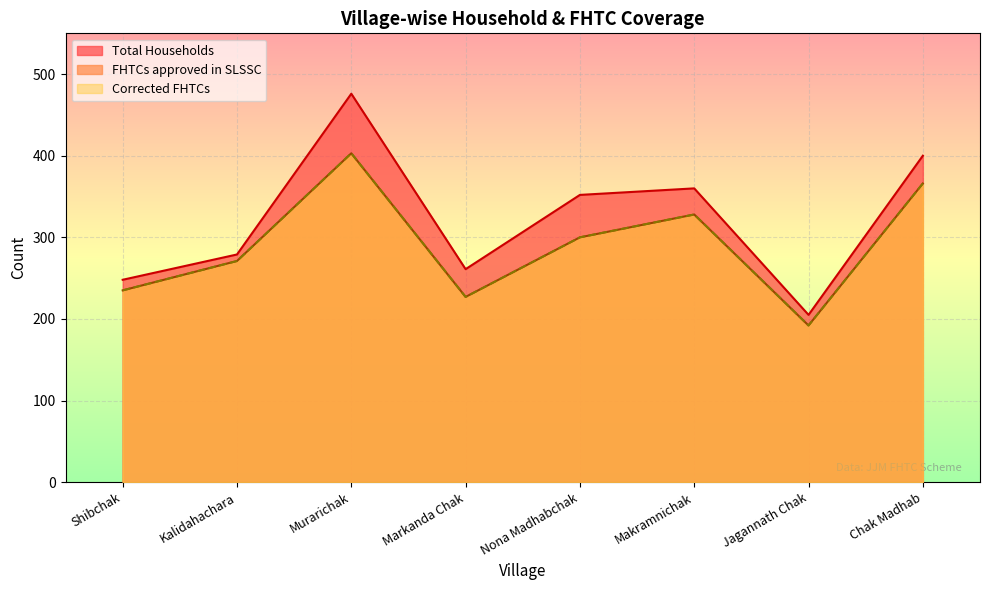

What is the difference between the FHTCs approved in SLSSC values at Jagannath Chak and Markanda Chak?

35